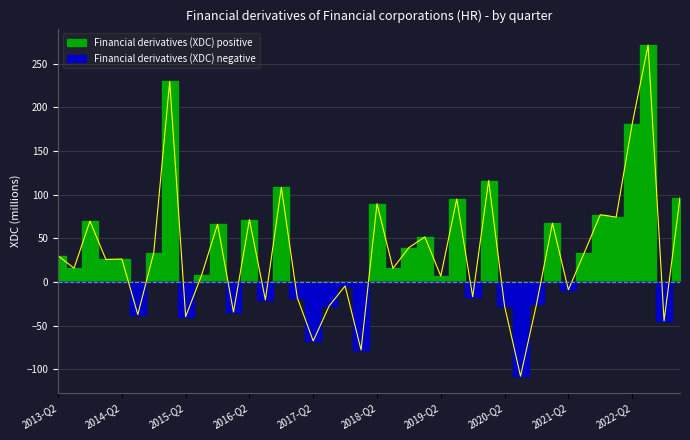

Reading left to right, list all the values displayed in this chart.

2013-Q2=30.0	2013-Q3=15.8	2013-Q4=69.6	2014-Q1=25.7	2014-Q2=26.2	2014-Q3=-37.3	2014-Q4=33.5	2015-Q1=229.7	2015-Q2=-39.7	2015-Q3=7.7	2015-Q4=66.1	2016-Q1=-34.5	2016-Q2=71.4	2016-Q3=-20.6	2016-Q4=108.3	2017-Q1=-18.1	2017-Q2=-67.6	2017-Q3=-27.5	2017-Q4=-4.6	2018-Q1=-77.9	2018-Q2=89.6	2018-Q3=15.5	2018-Q4=39.3	2019-Q1=51.5	2019-Q2=6.7	2019-Q3=94.9	2019-Q4=-17.0	2020-Q1=116.1	2020-Q2=-27.7	2020-Q3=-107.9	2020-Q4=-25.7	2021-Q1=67.2	2021-Q2=-8.9	2021-Q3=33.5	2021-Q4=77.0	2022-Q1=74.2	2022-Q2=180.8	2022-Q3=271.2	2022-Q4=-44.5	2023-Q1=96.3